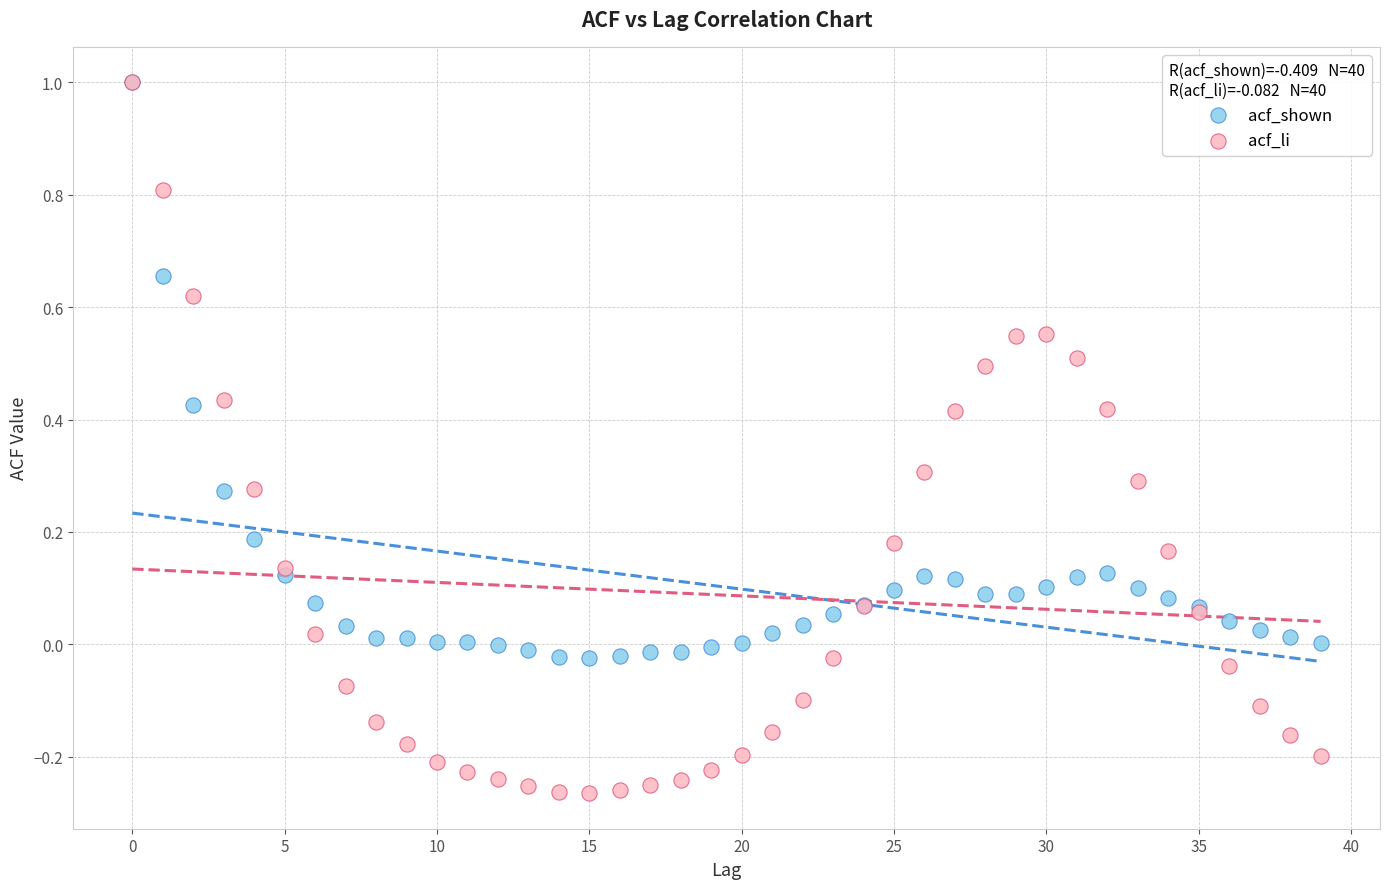

What are all the series names shown in the legend?

acf_shown, acf_li